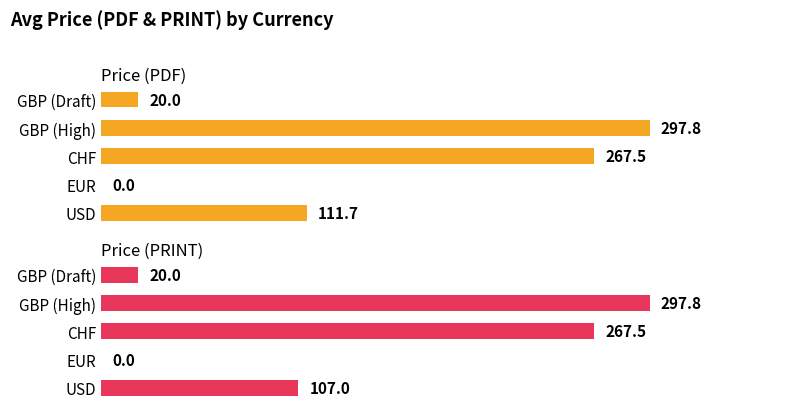

How many categories are shown in the chart?

5